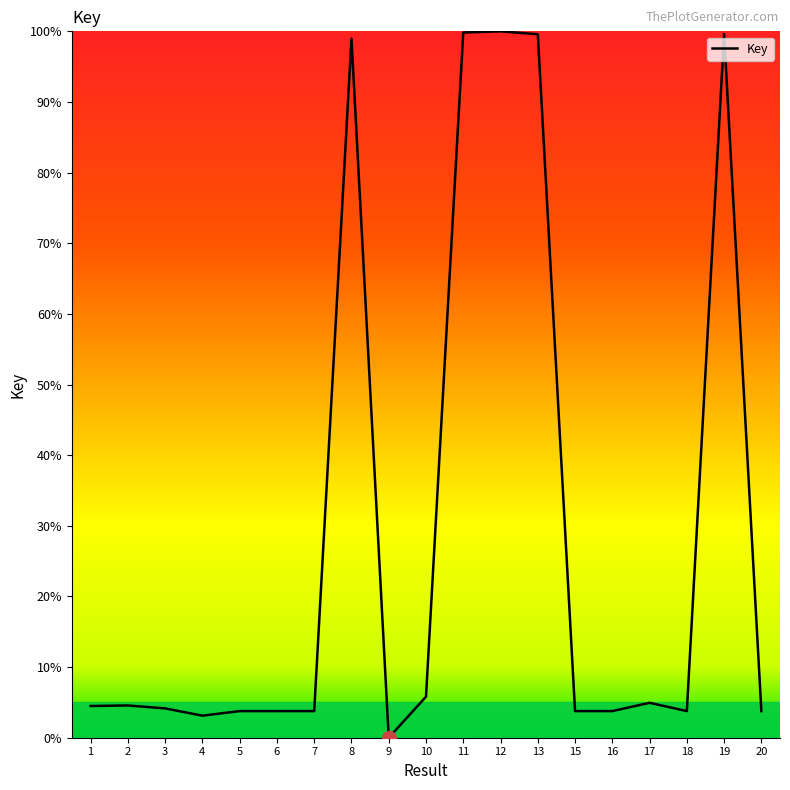

What is the sum of the values at 3 and 1?

8.6